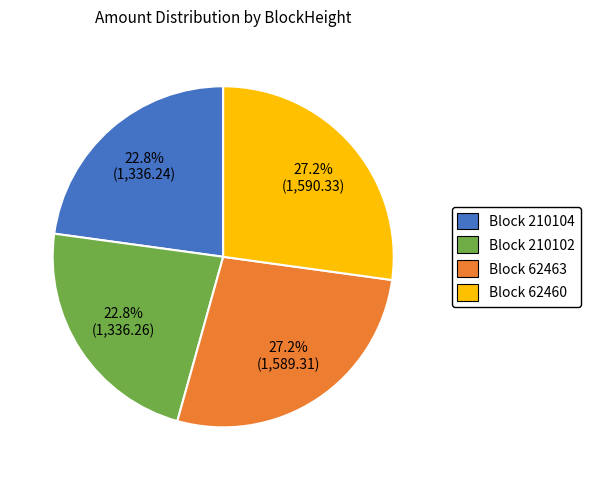

Is there any slice that represents more than half of the pie?

No